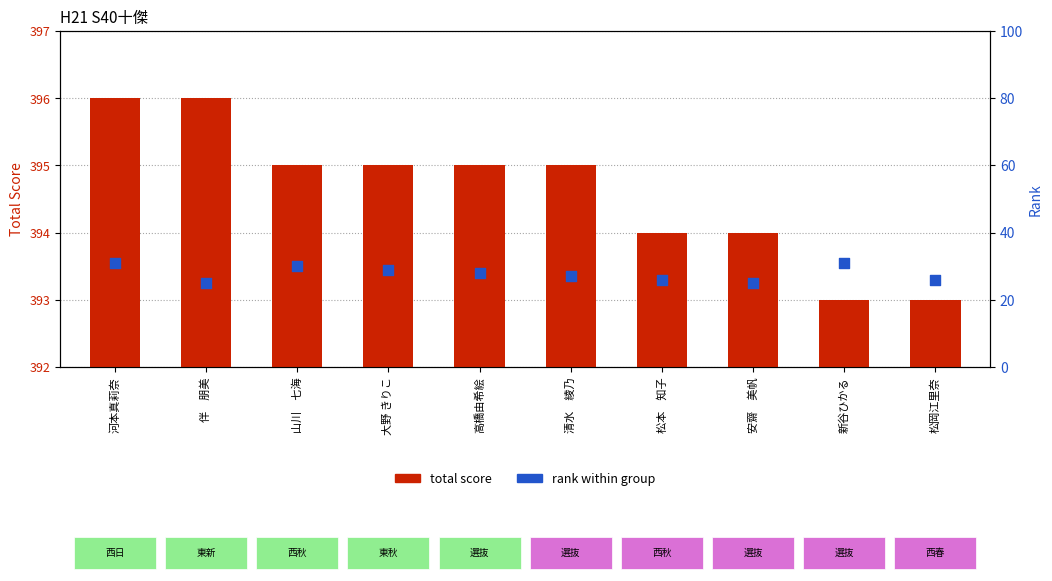

Which series contains the lowest Y value?

total score